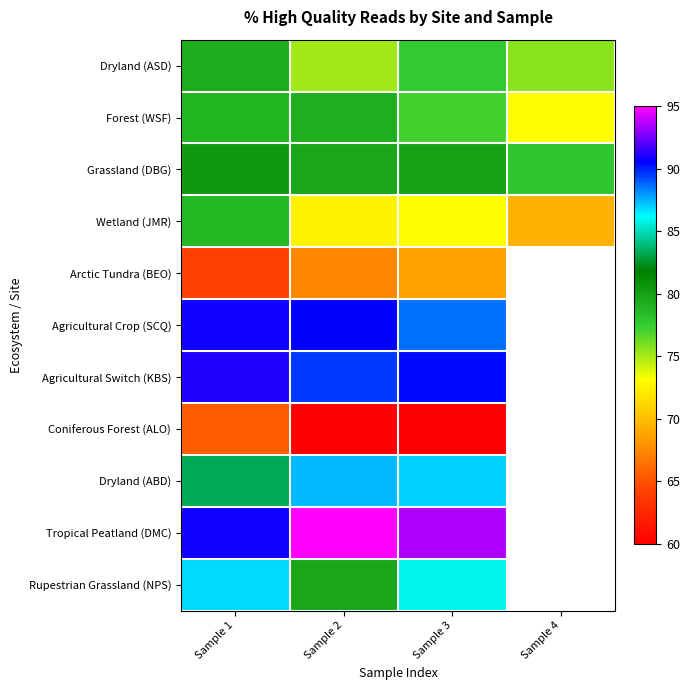

What is the lowest value of the Tropical Peatland (DMC) series?

90.8